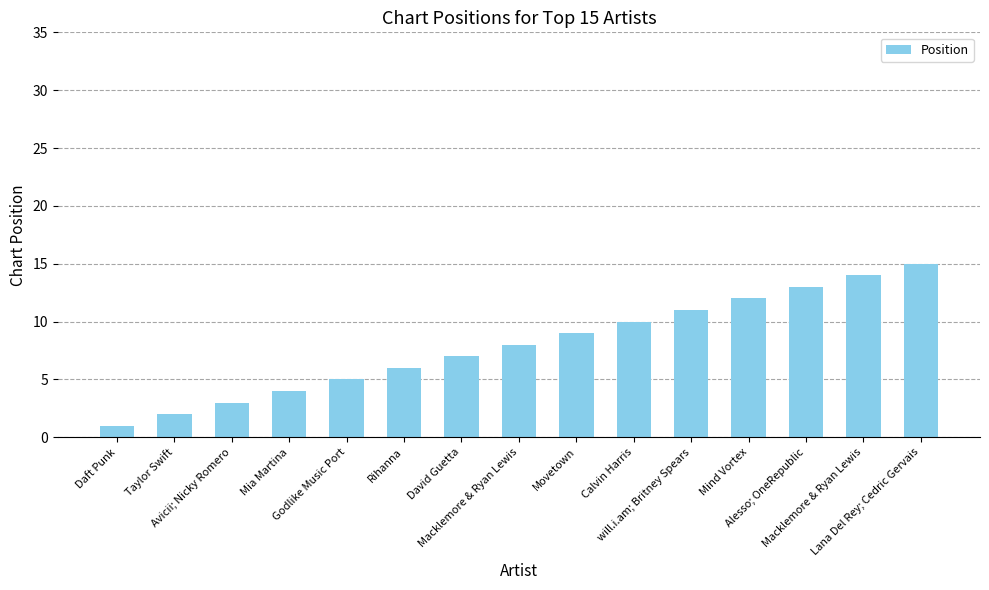

What is the smallest value displayed?

1